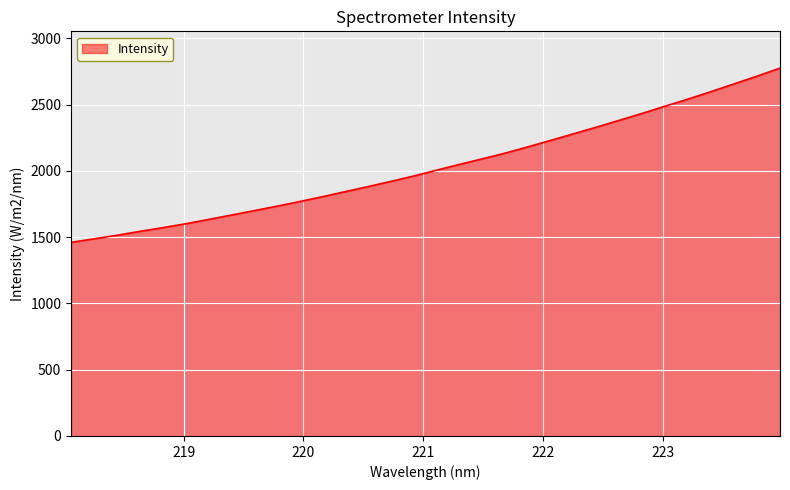

Does the chart have visible grid lines?

Yes